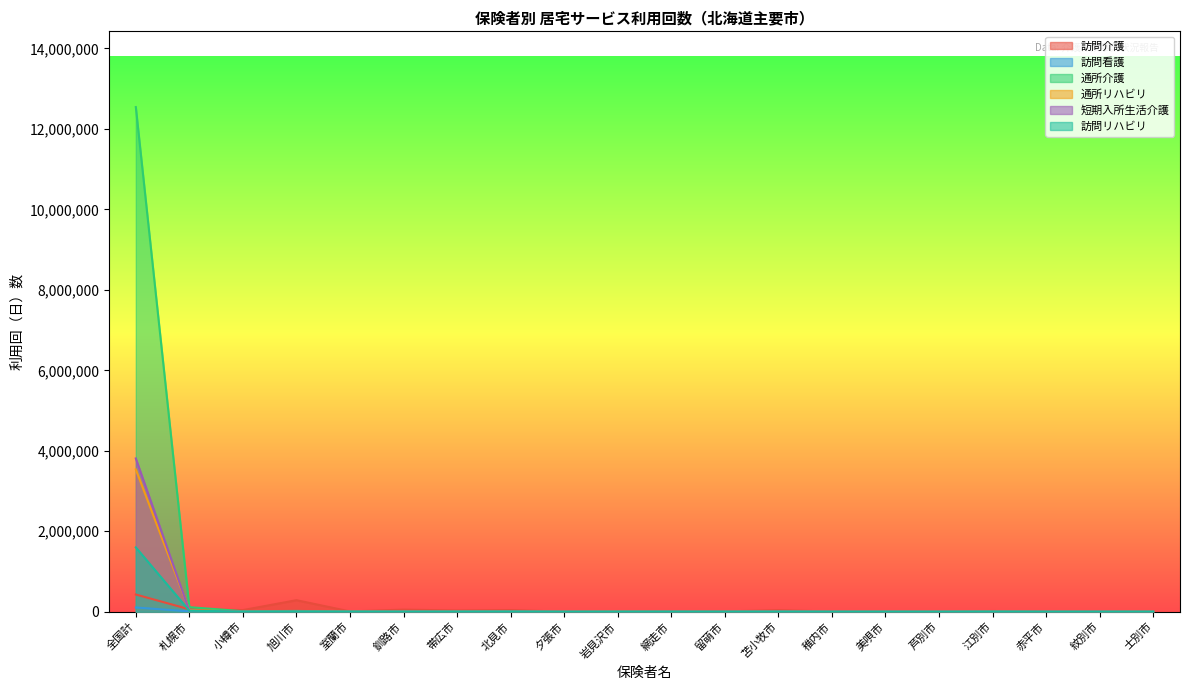

Which series ends up on top after the final intersection of 短期入所生活介護 and 訪問リハビリ?

訪問リハビリ